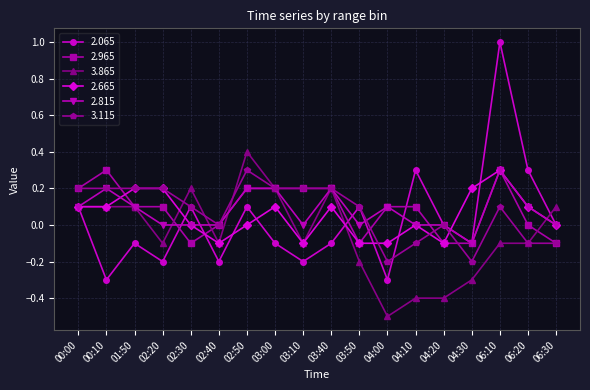

What is the label of the 5th point from the left?

02:30